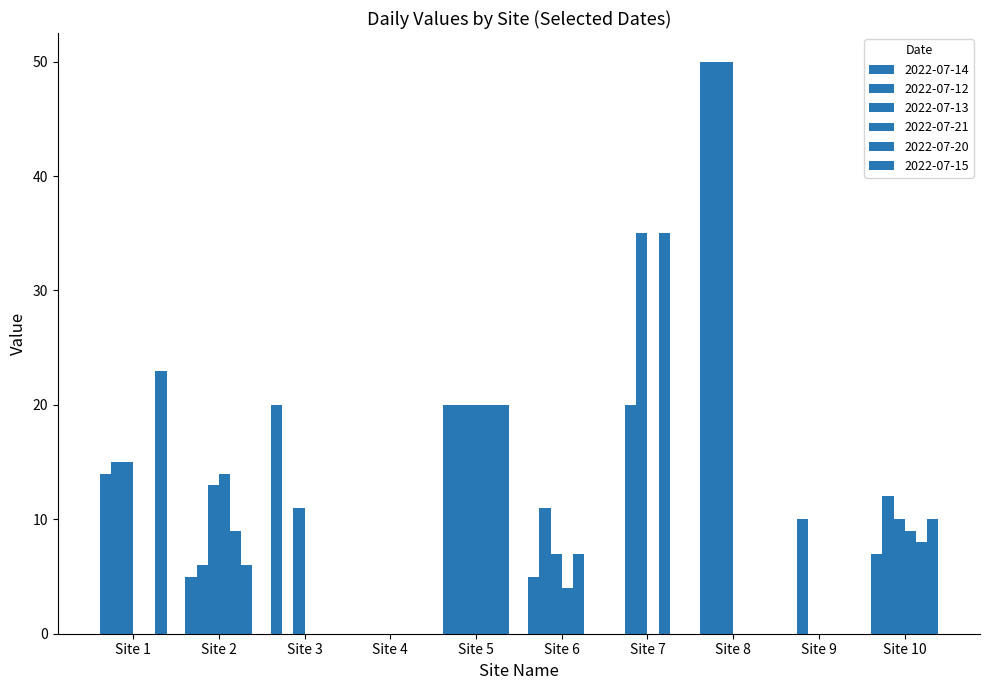

Count the number of data series in this chart.

6